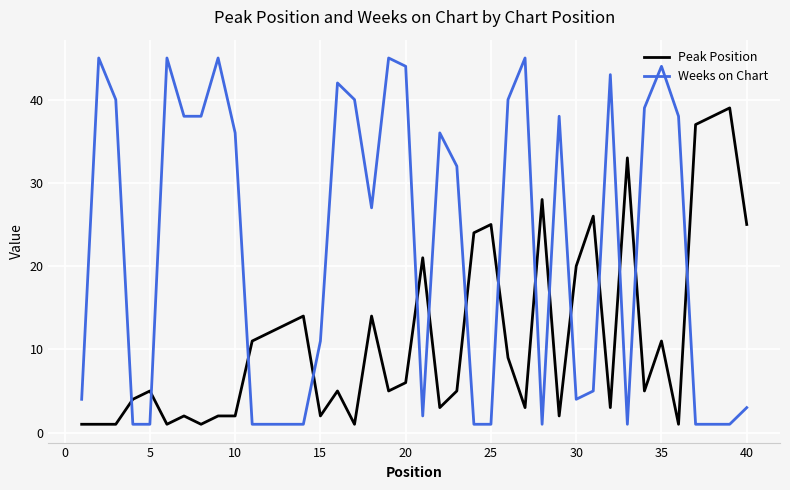

Which series has the largest range (max minus min)?

Weeks on Chart